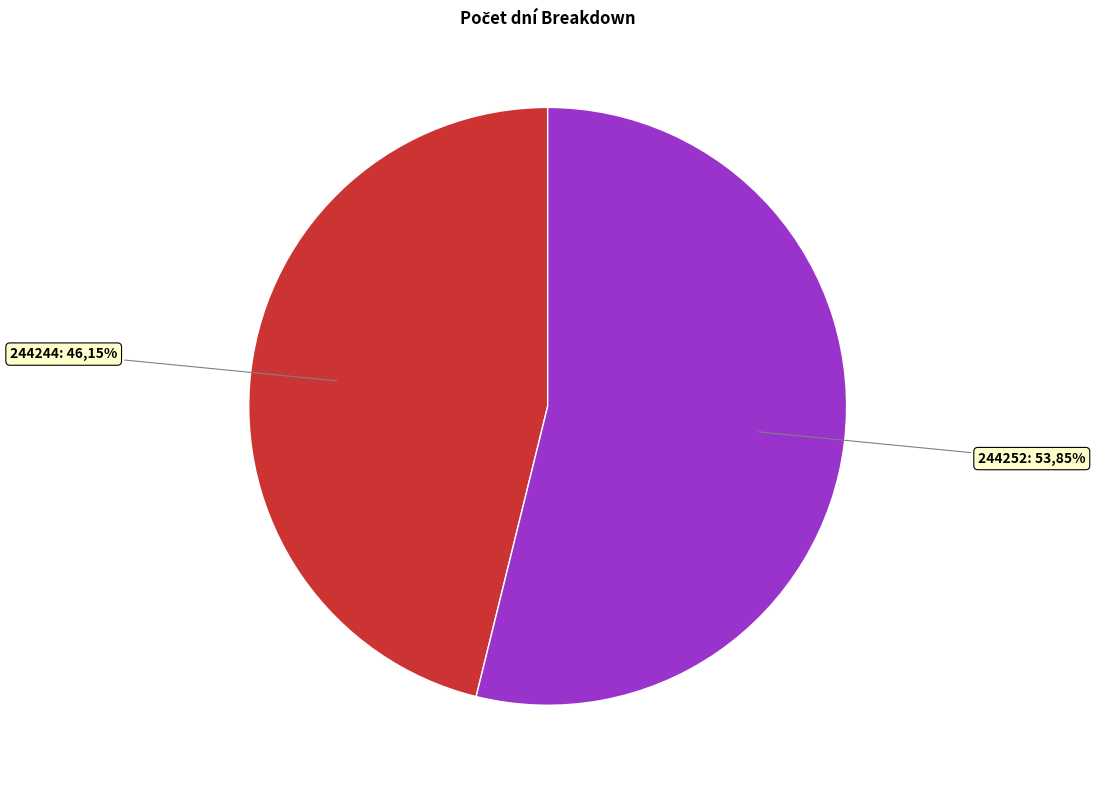

Which slice is the smallest?

244244